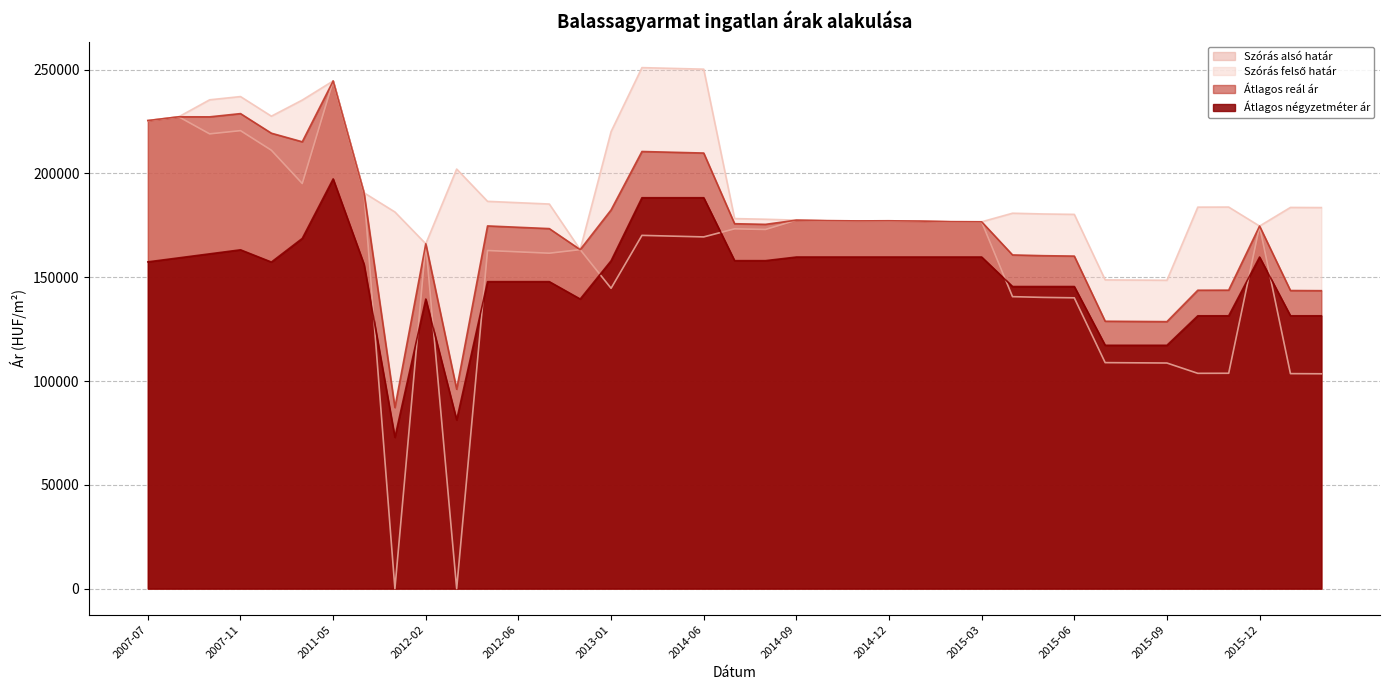

The Szórás felső határ series shows 104959 at 2007-11. True or false?

False